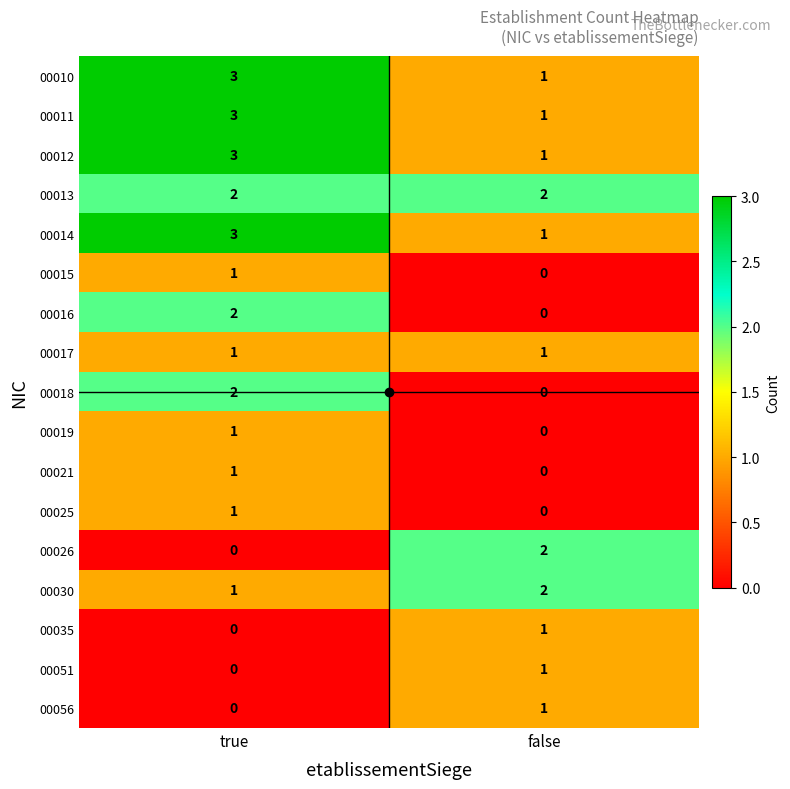

What is the difference between the highest and lowest values at true?

3